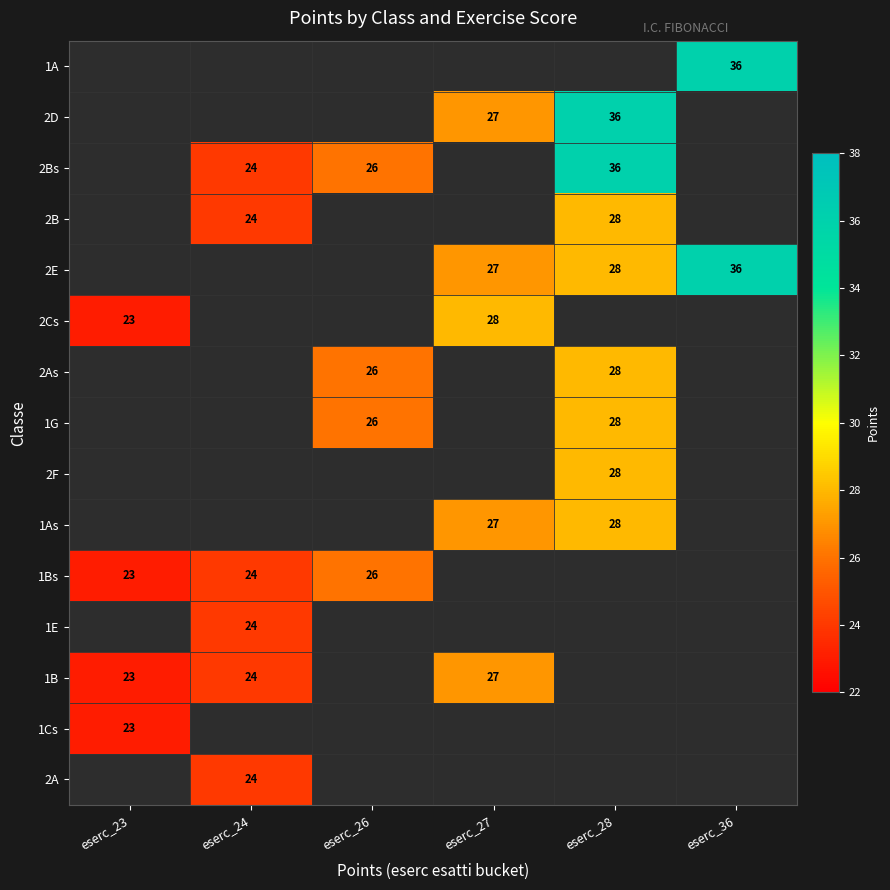

True or false: 2Cs has a value of 23 at eserc_23.

True